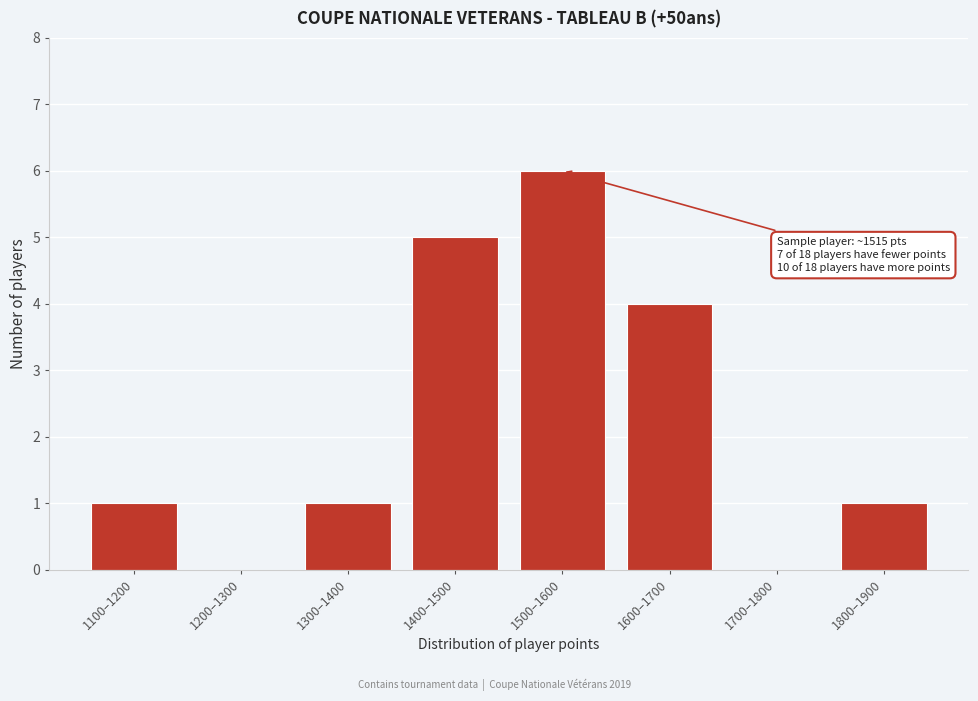

Reading left to right, list all the values displayed in this chart.

1100–1200=1	1200–1300=0	1300–1400=1	1400–1500=5	1500–1600=6	1600–1700=4	1700–1800=0	1800–1900=1